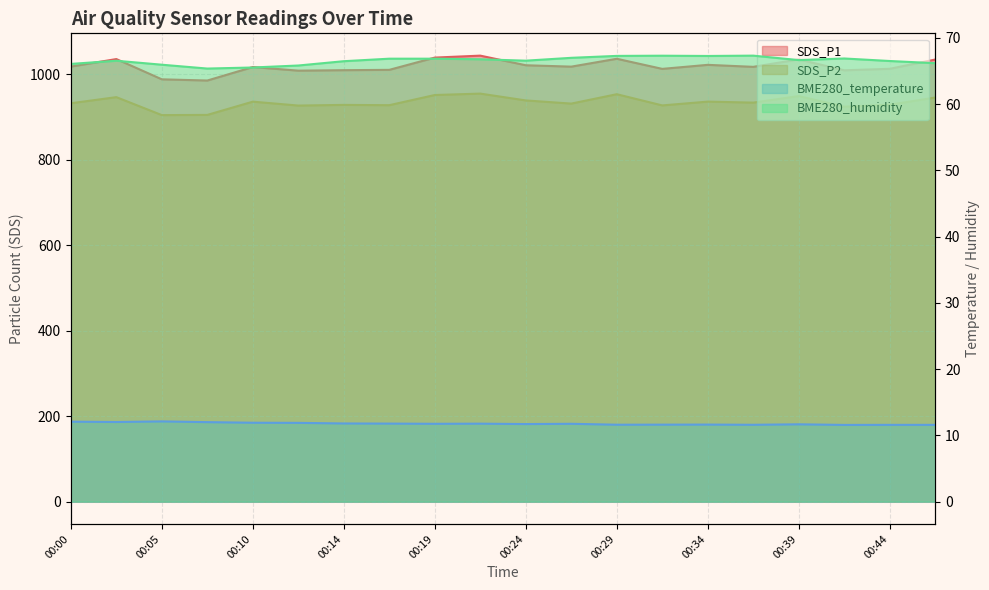

Reading left to right, extract all data points from this chart.

SDS_P1: 00:00=1017.7	00:02=1035.3	00:05=987.9	00:07=985.1	00:10=1016.6	00:12=1008.2	00:14=1009.3	00:17=1010.1	00:19=1038.8	00:22=1043.3	00:24=1020.8	00:27=1017.6	00:29=1036.0	00:31=1012.4	00:34=1021.8	00:36=1017.1	00:39=1034.5	00:41=1009.0	00:44=1012.5	00:46=1034.2
SDS_P2: 00:00=931.9	00:02=946.2	00:05=904.2	00:07=904.7	00:10=935.7	00:12=926.5	00:14=928.1	00:17=927.4	00:19=951.2	00:22=954.5	00:24=938.5	00:27=931.1	00:29=953.1	00:31=926.9	00:34=935.8	00:36=933.4	00:39=948.6	00:41=923.9	00:44=928.4	00:46=945.3
BME280_temperature: 00:00=12.1	00:02=12.0	00:05=12.1	00:07=12.0	00:10=11.9	00:12=11.9	00:14=11.8	00:17=11.8	00:19=11.8	00:22=11.8	00:24=11.7	00:27=11.8	00:29=11.6	00:31=11.6	00:34=11.6	00:36=11.6	00:39=11.7	00:41=11.6	00:44=11.6	00:46=11.6
BME280_humidity: 00:00=66.1	00:02=66.5	00:05=66.0	00:07=65.4	00:10=65.5	00:12=65.8	00:14=66.5	00:17=66.9	00:19=66.9	00:22=66.8	00:24=66.6	00:27=67.0	00:29=67.3	00:31=67.3	00:34=67.3	00:36=67.3	00:39=66.7	00:41=66.9	00:44=66.5	00:46=66.2